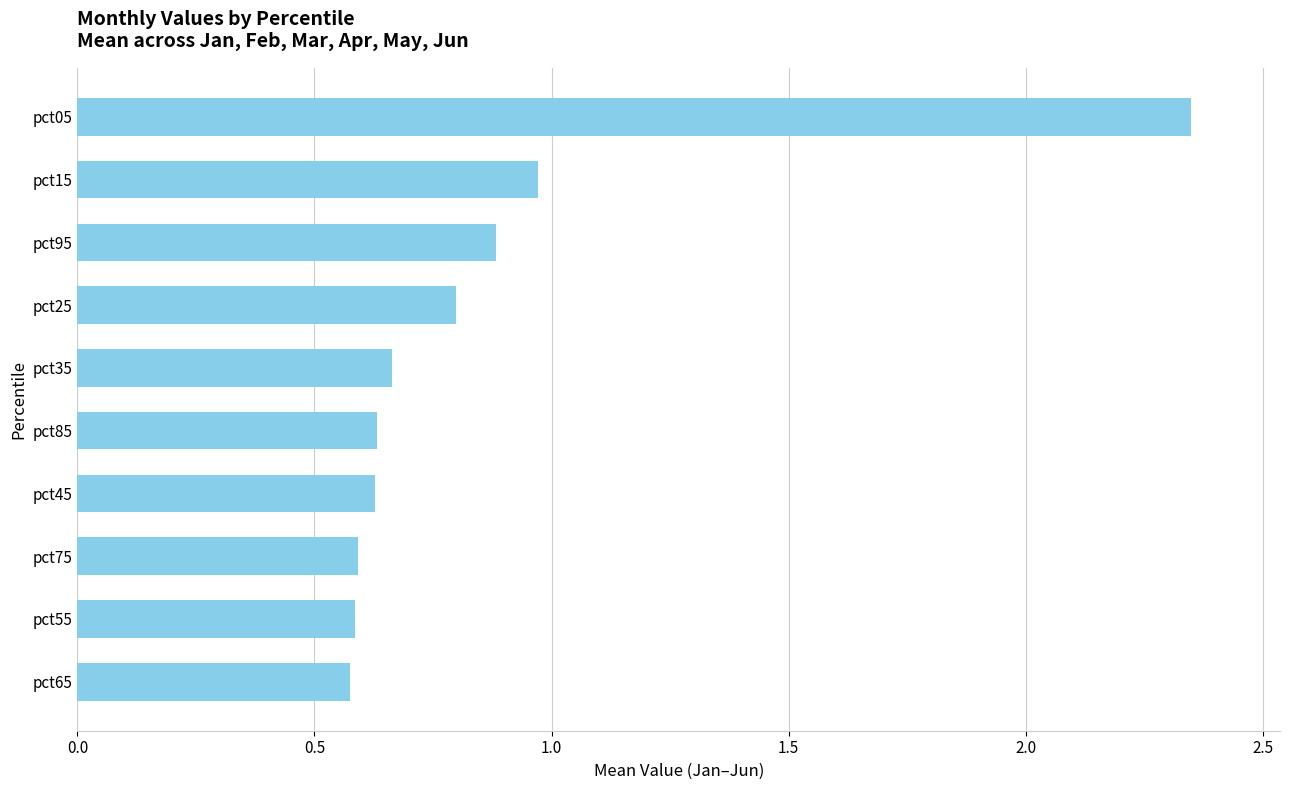

What is the difference between the maximum and minimum values?

1.8